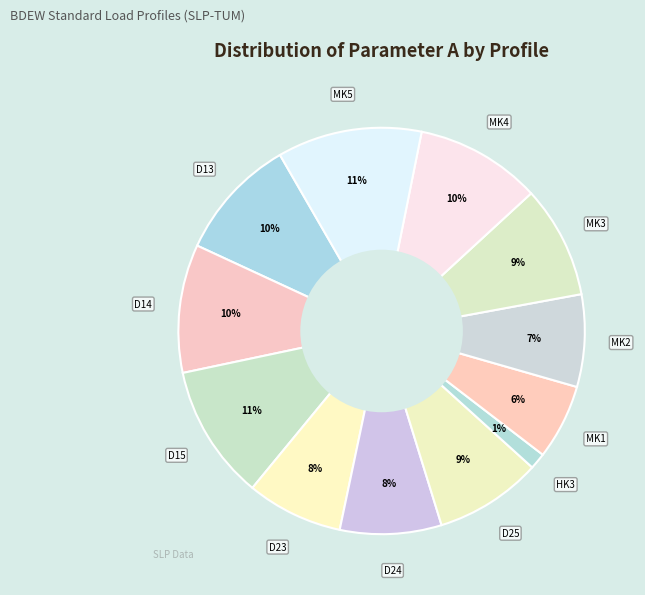

How many slices are in this pie chart?

12